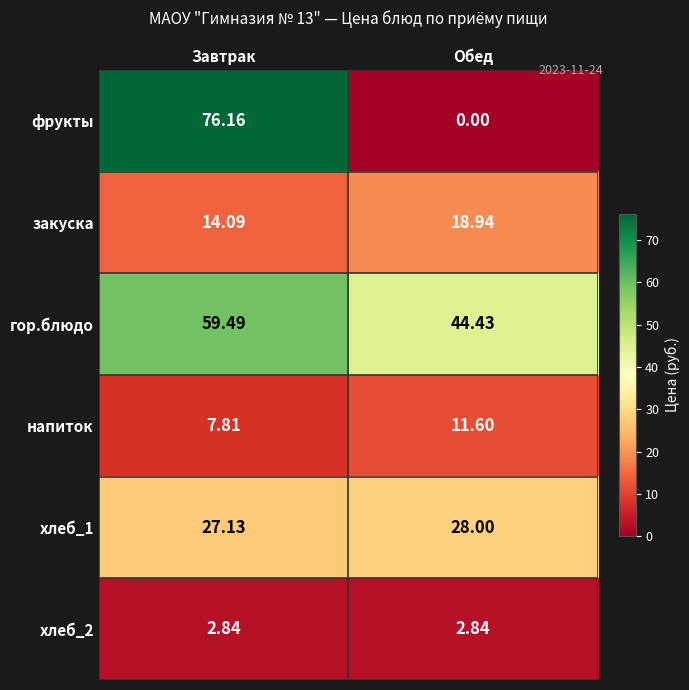

At which category is the sum across all series the highest?

Завтрак